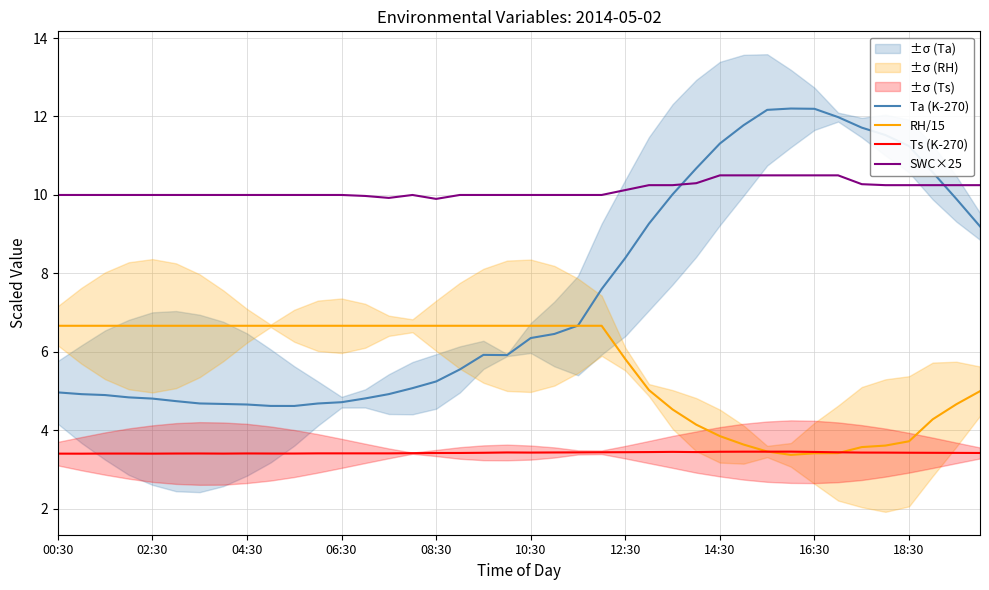

Count the number of data series in this chart.

4